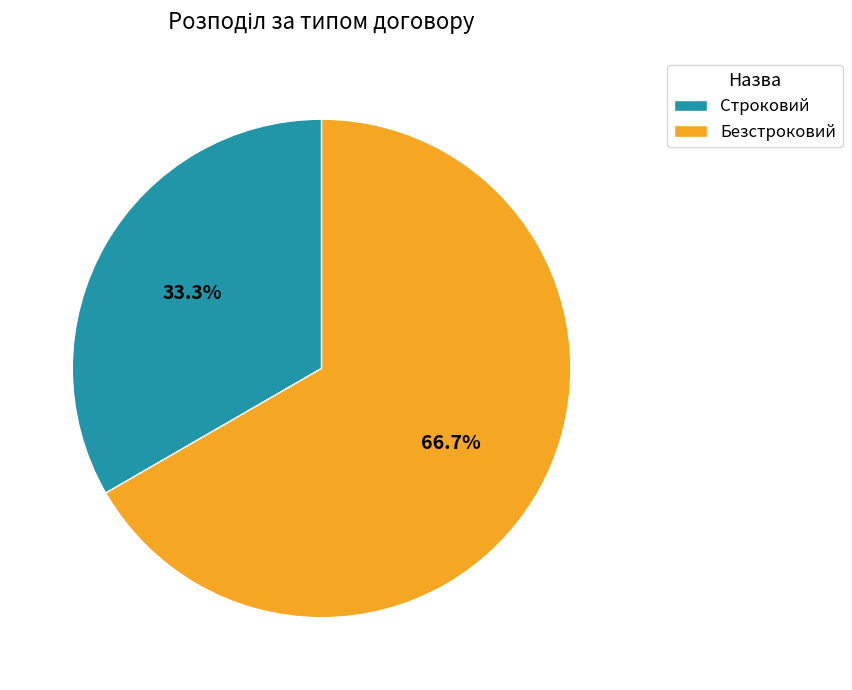

True or false: Безстроковий accounts for 77% of the total.

False